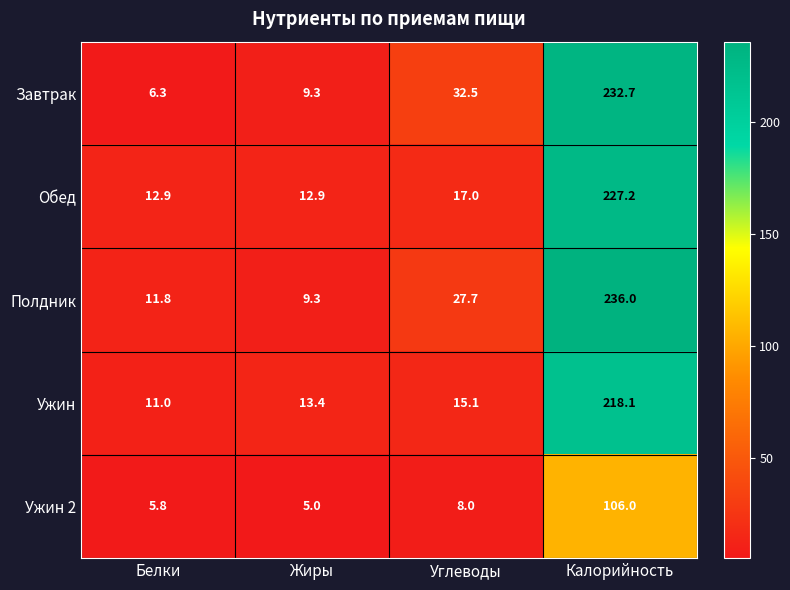

What is the spread (max minus min) of values at Белки?

7.1